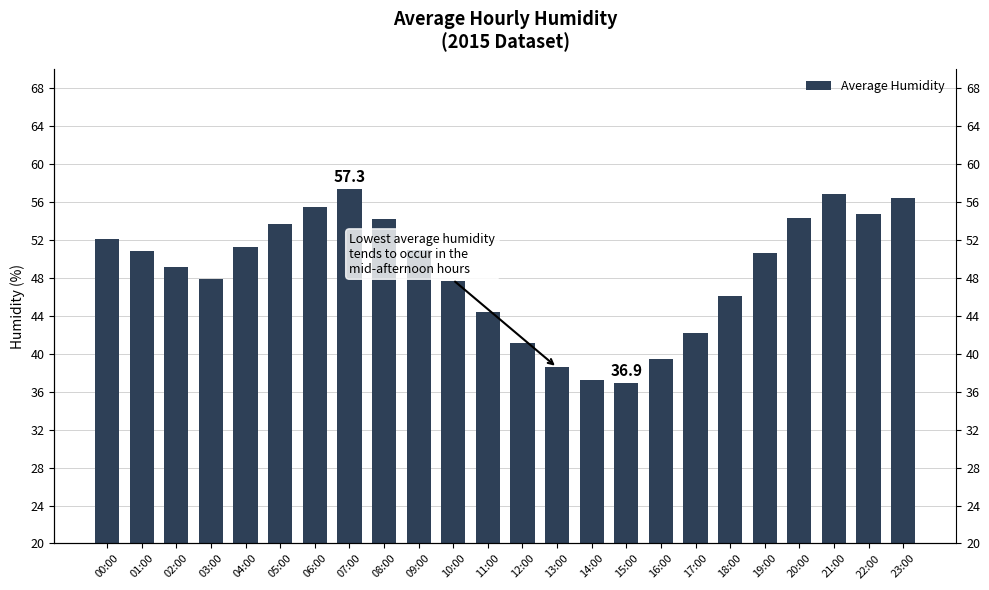

What is the label of the 8th bar from the left?

07:00